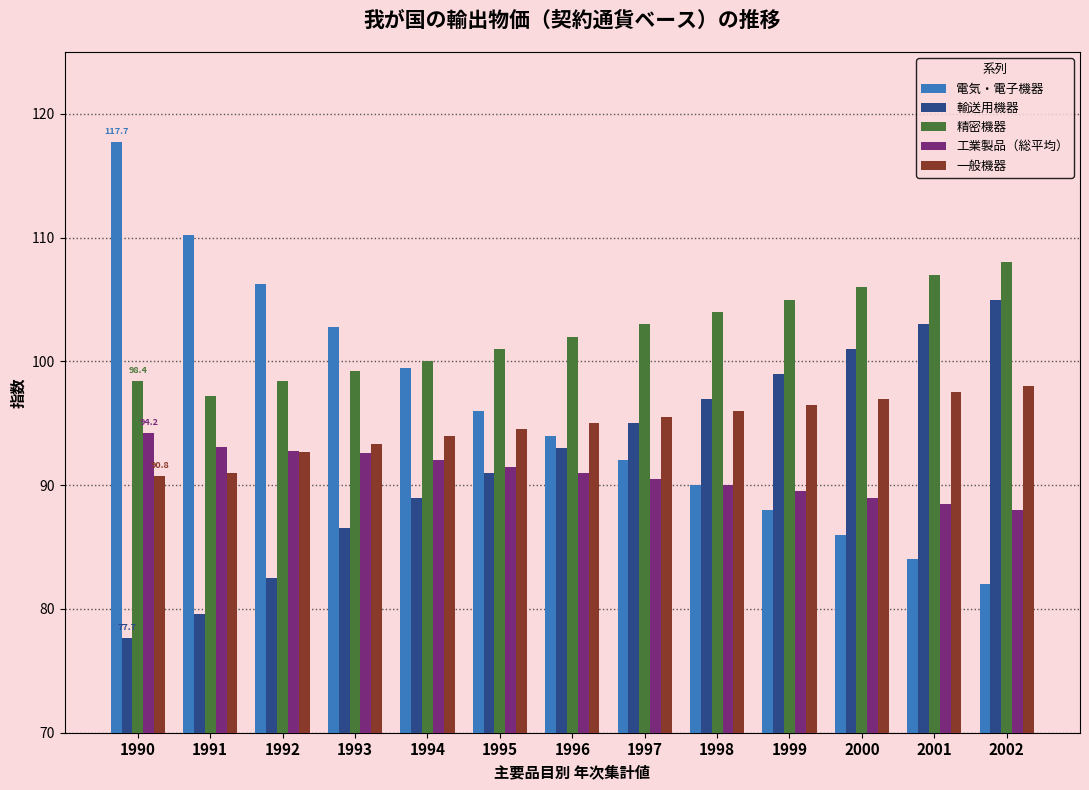

Is it true that 一般機器 equals 98.0 at 2002?

True